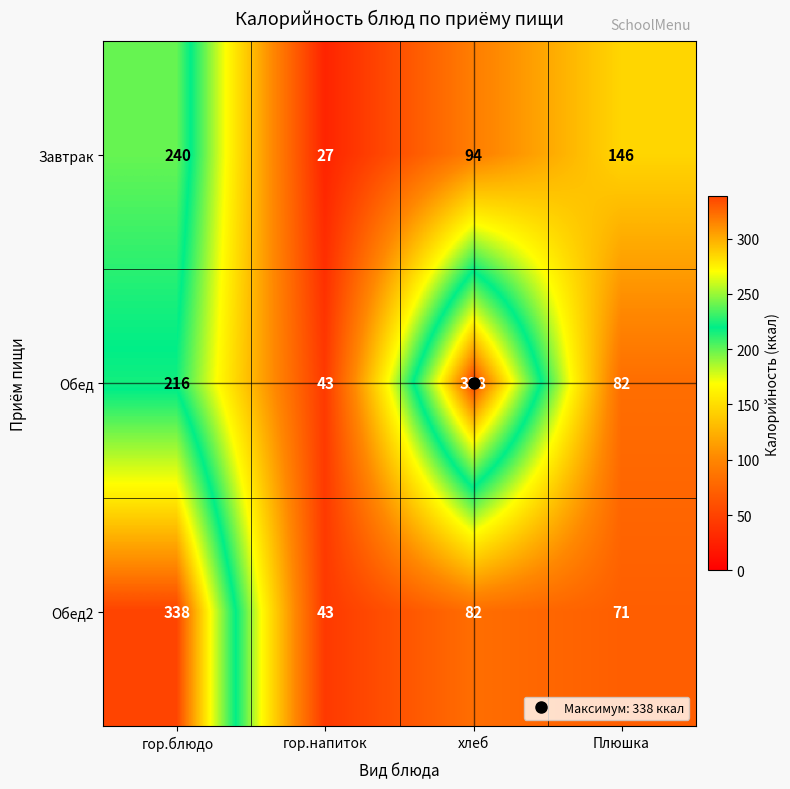

How many Завтрак values are between 94 and 240?

3